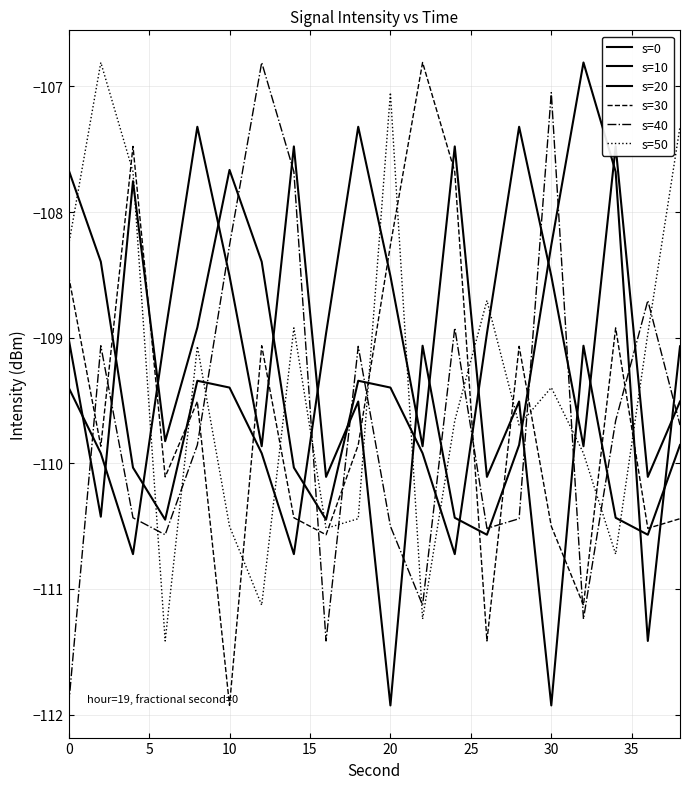

Does the chart have visible grid lines?

Yes